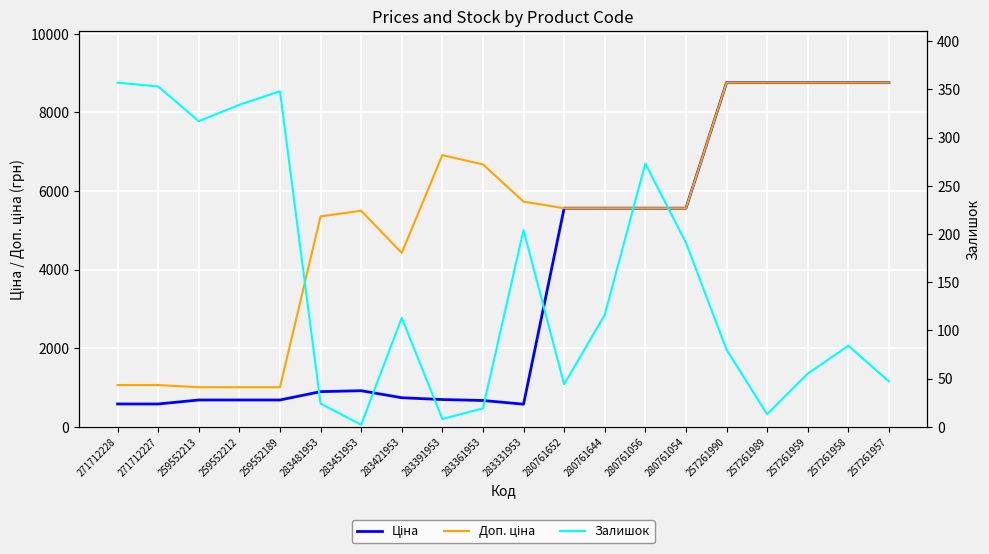

How many values in the Ціна series exceed 915?

10